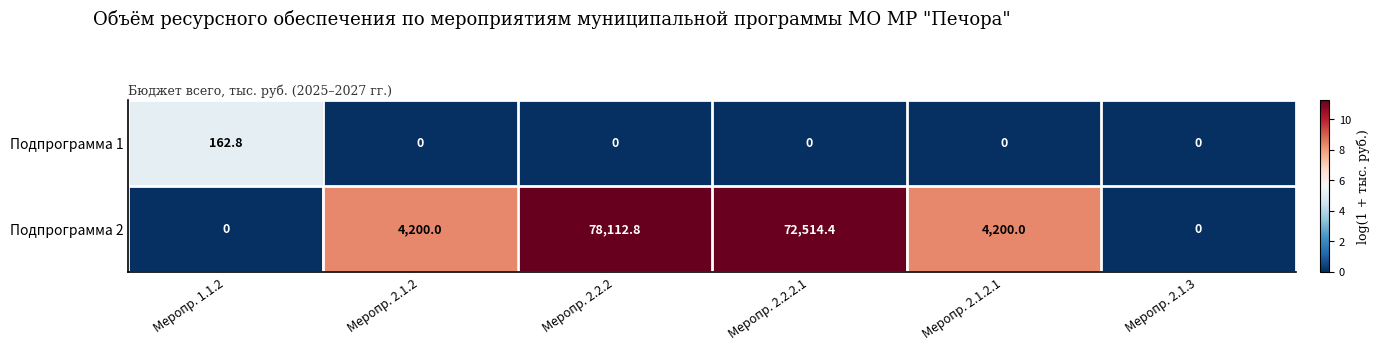

Which series has the largest range (max minus min)?

Подпрограмма 2